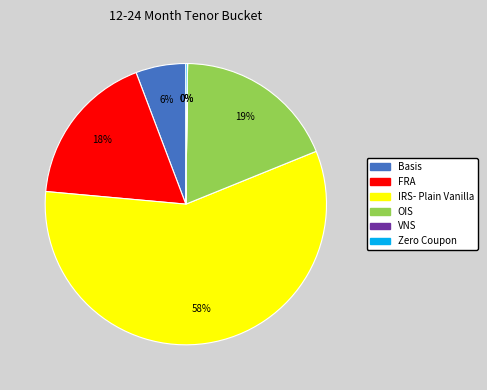

To the nearest percent, what is the difference between the OIS and FRA slice percentages?

1%